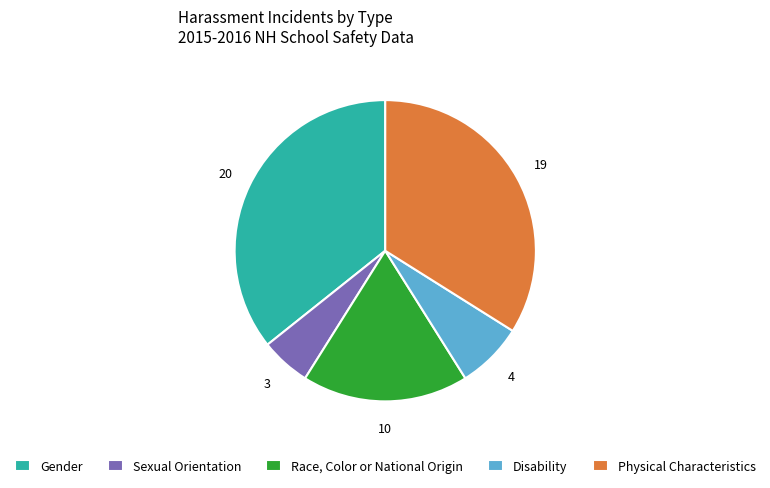

What is the largest slice in the pie chart?

Gender